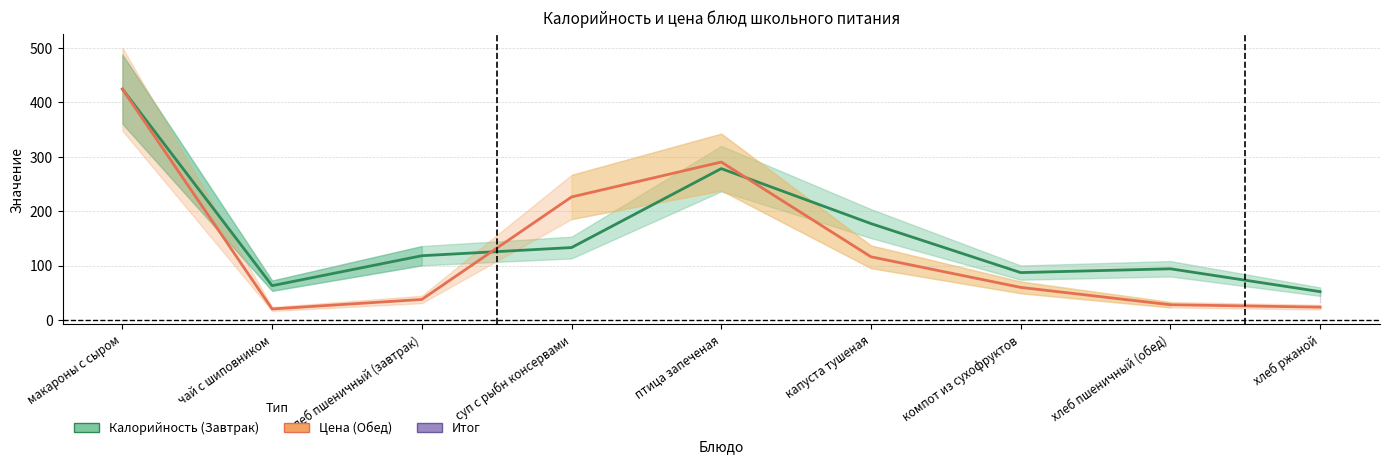

What is the total value across all series at капуста тушеная?

293.0